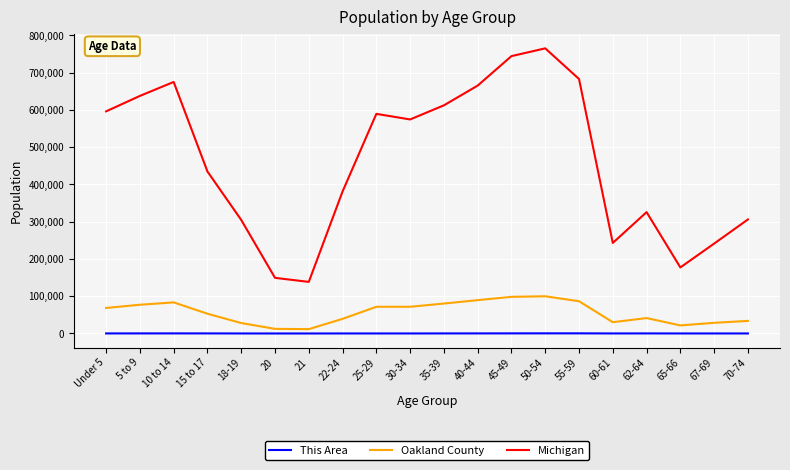

The Michigan series shows 1195054 at 45-49. True or false?

False